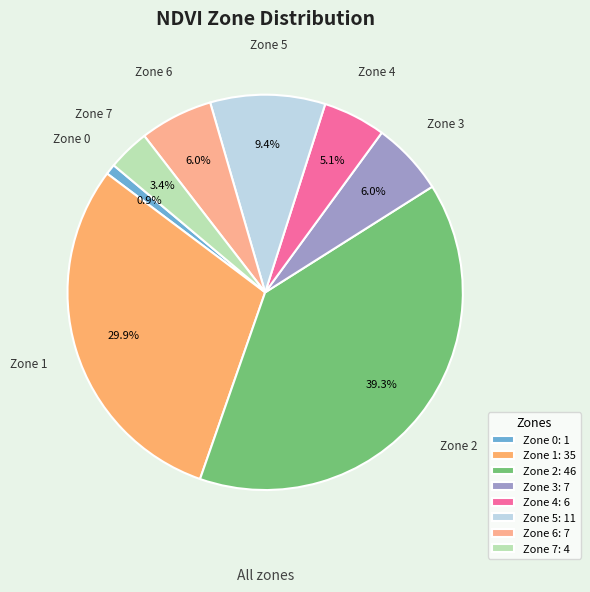

What is the ratio of the value at Zone 3 to the value at Zone 2?

0.2